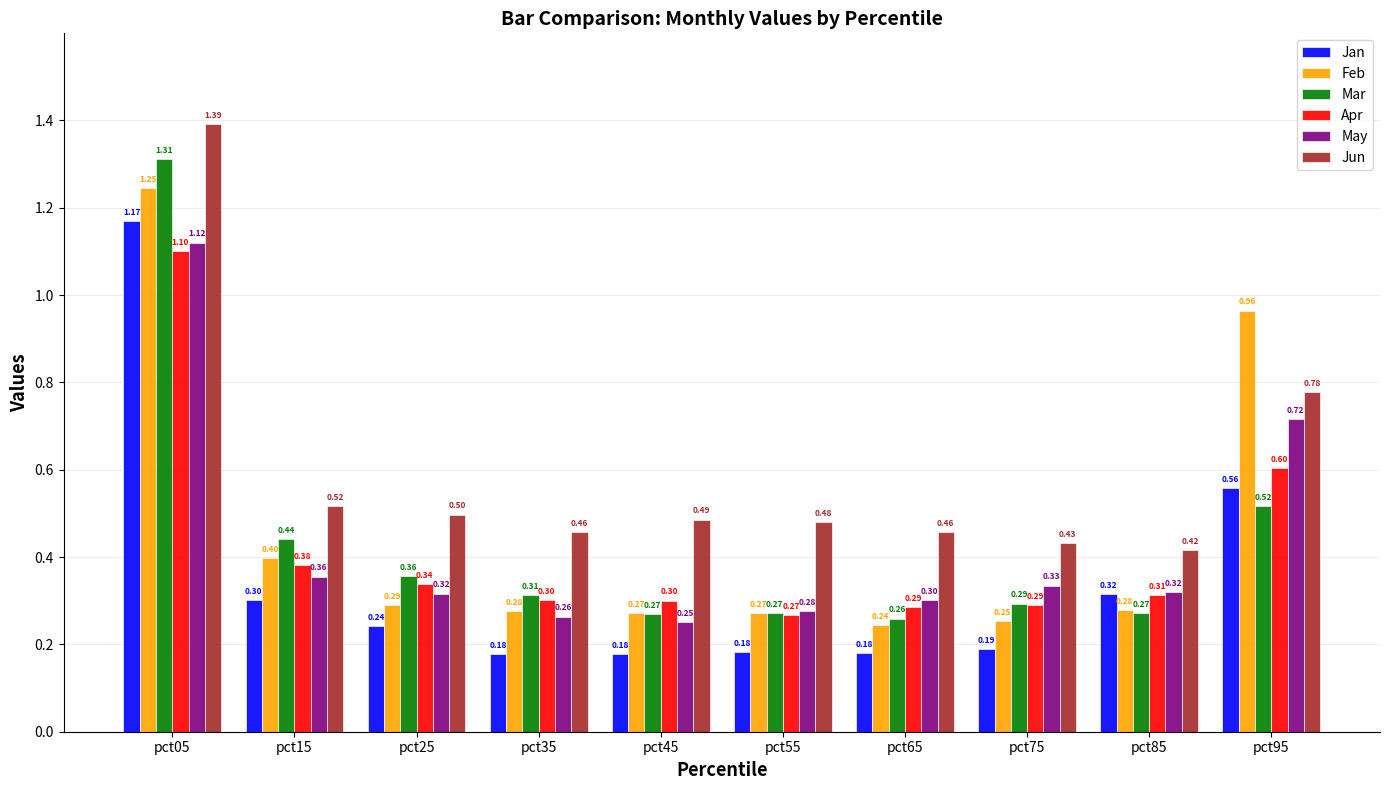

What is the difference between the second highest and second lowest values in the Apr series?

0.3